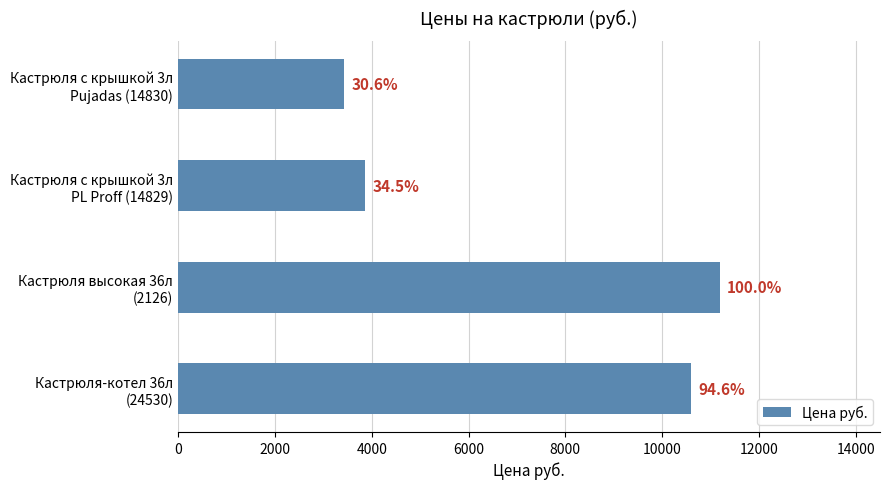

Are the bars grouped side by side (vs. stacked)?

No